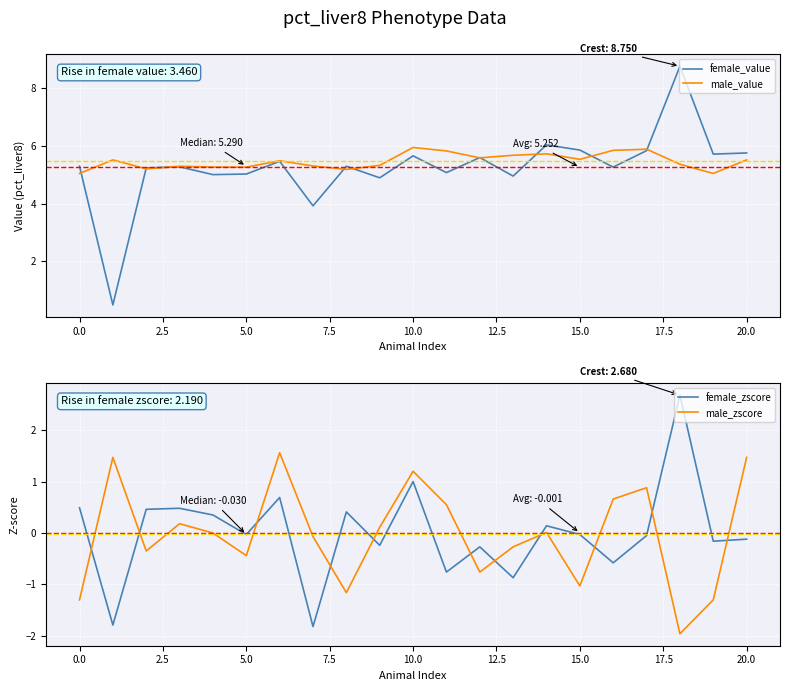

True or false: female_value has a value of 5.0 at 5.0.

True